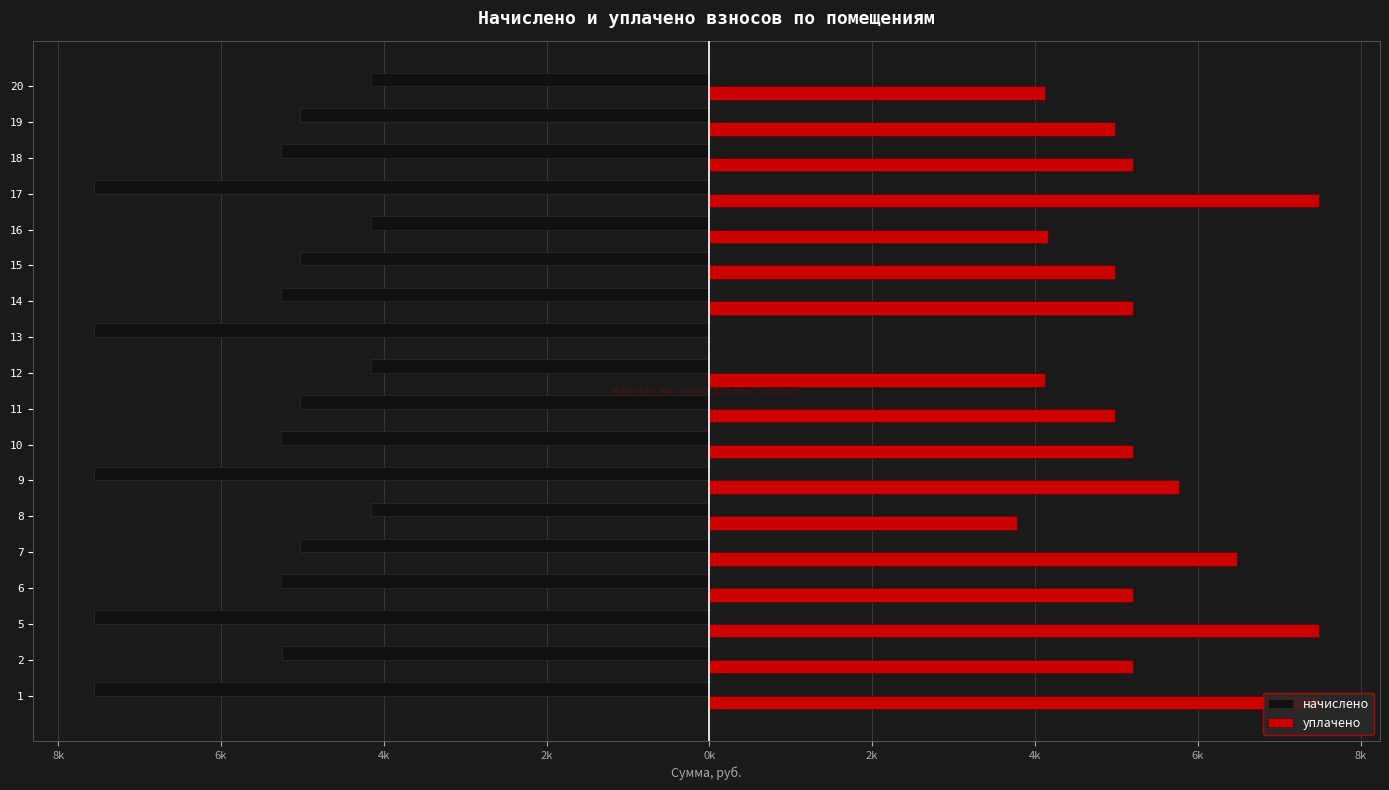

What are all the series names shown in the legend?

начислено, уплачено